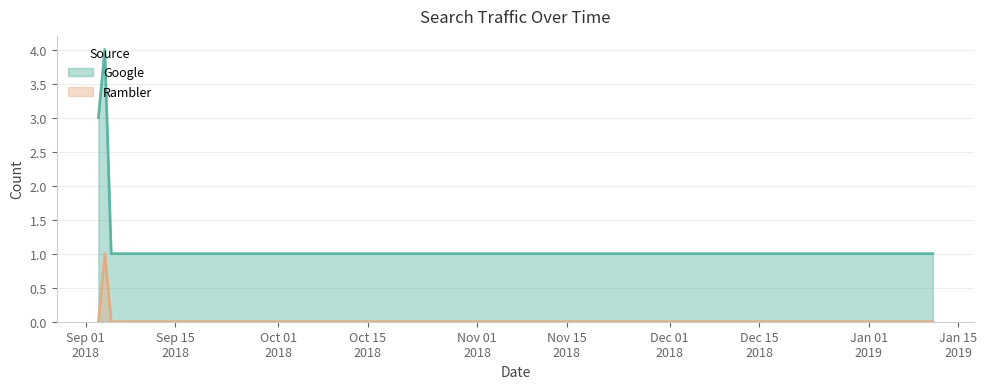

Rank the series by their average value, from highest to lowest.

Google, Rambler